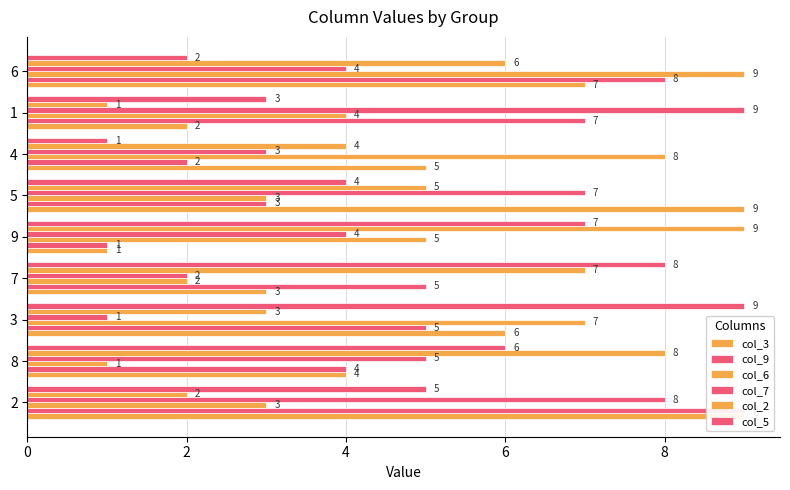

What is the difference between the maximum and minimum values in the col_5 series?

8